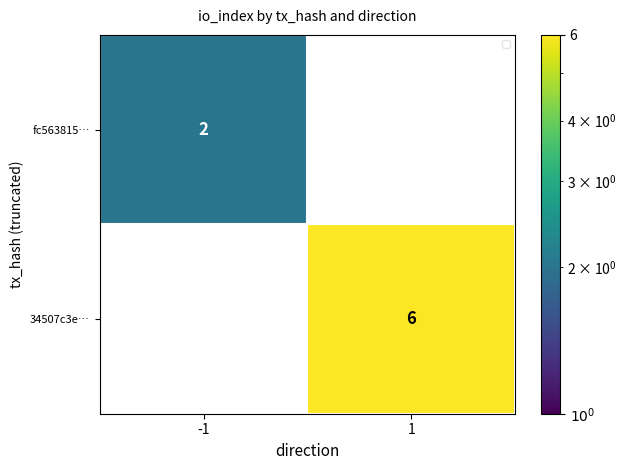

Reading left to right, transcribe all the data shown in this chart.

fc563815…: 2	0
34507c3e…: 0	6